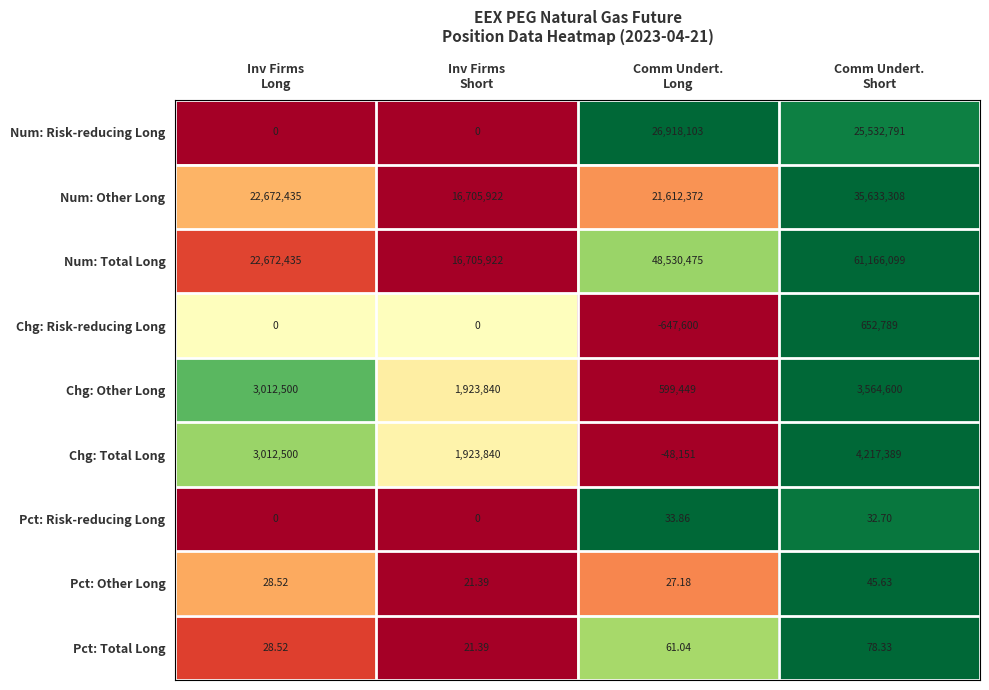

How many series are shown in this chart?

9